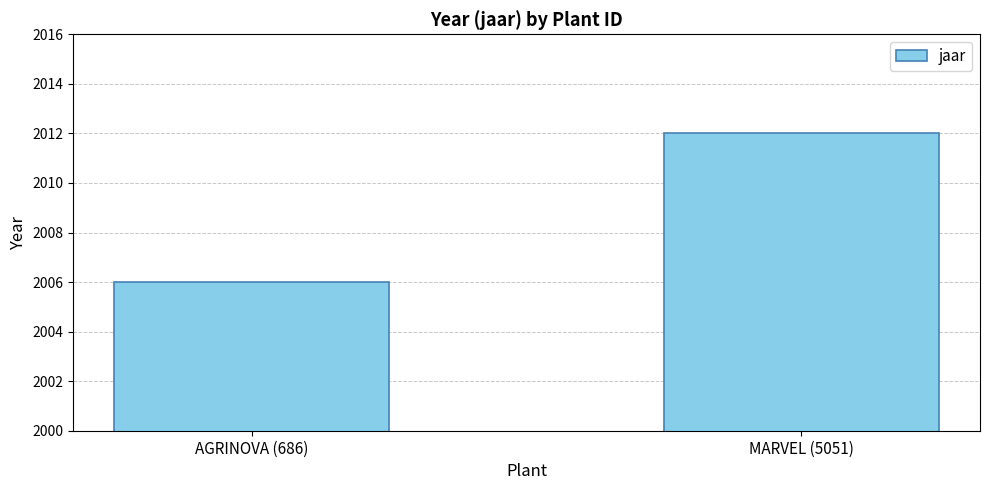

How many values are between 2006 and 2012?

2